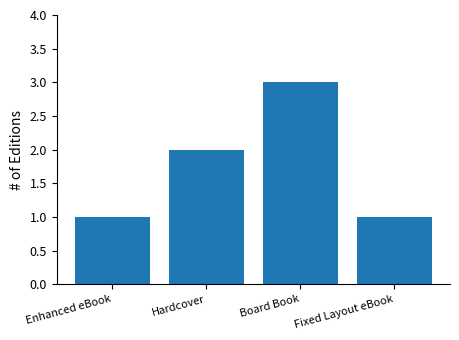

Reading left to right, list all the values displayed in this chart.

Enhanced eBook=1	Hardcover=2	Board Book=3	Fixed Layout eBook=1